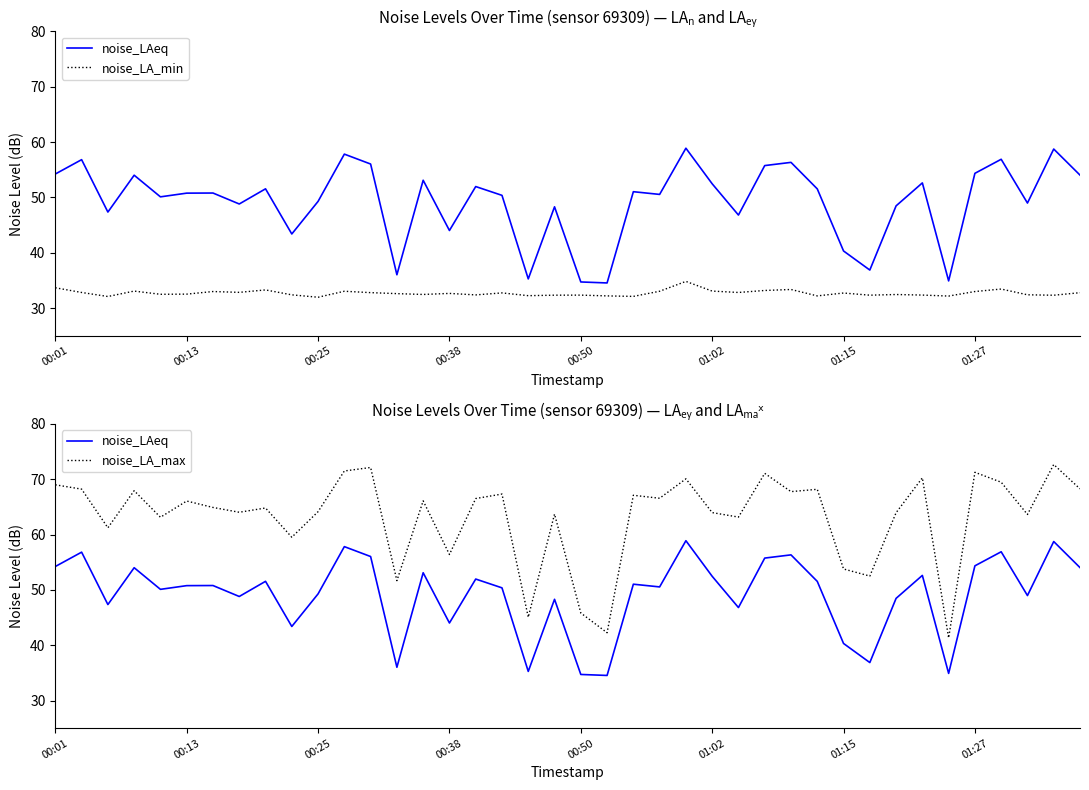

True or false: noise_LA_max and noise_LA_min intersect in this chart.

False